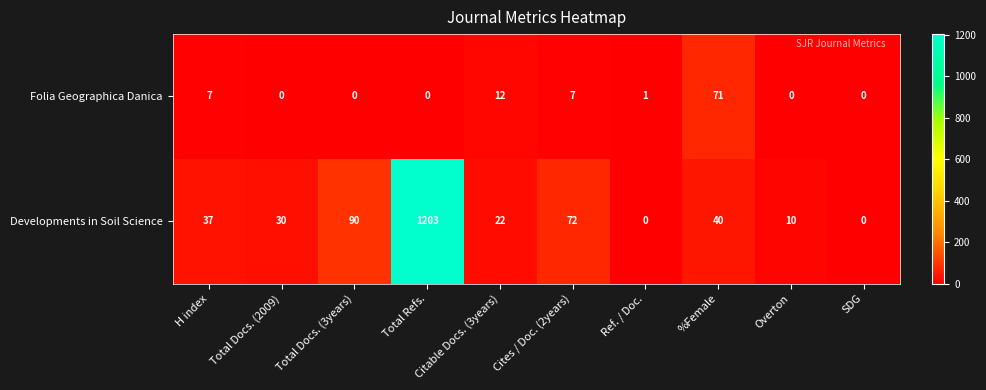

True or false: Developments in Soil Science has a value of 19 at H index.

False